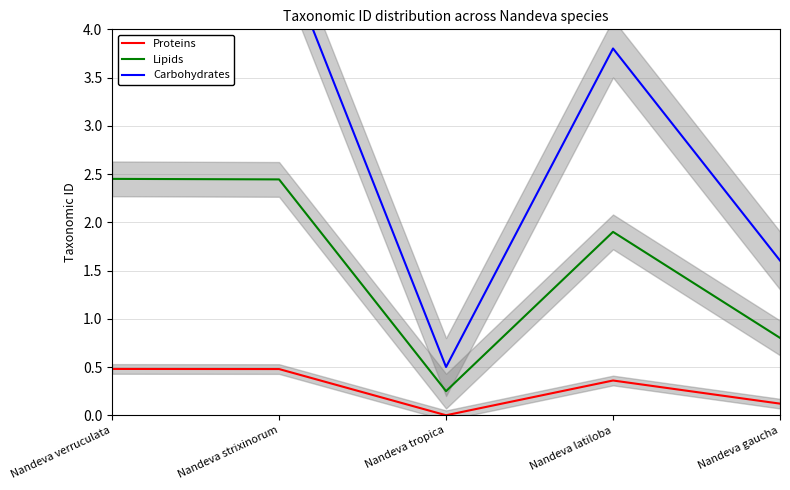

Reading left to right, what are all the values shown in this chart?

Proteins: 0.5	0.5	0.0	0.4	0.1
Lipids: 2.4	2.4	0.2	1.9	0.8
Carbohydrates: 4.9	4.9	0.5	3.8	1.6